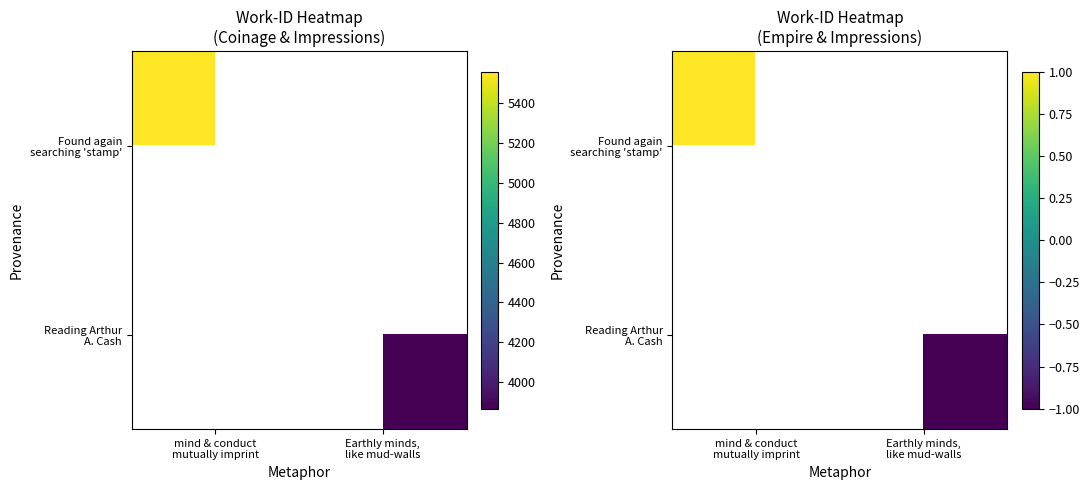

How many categories are shown in the chart?

2